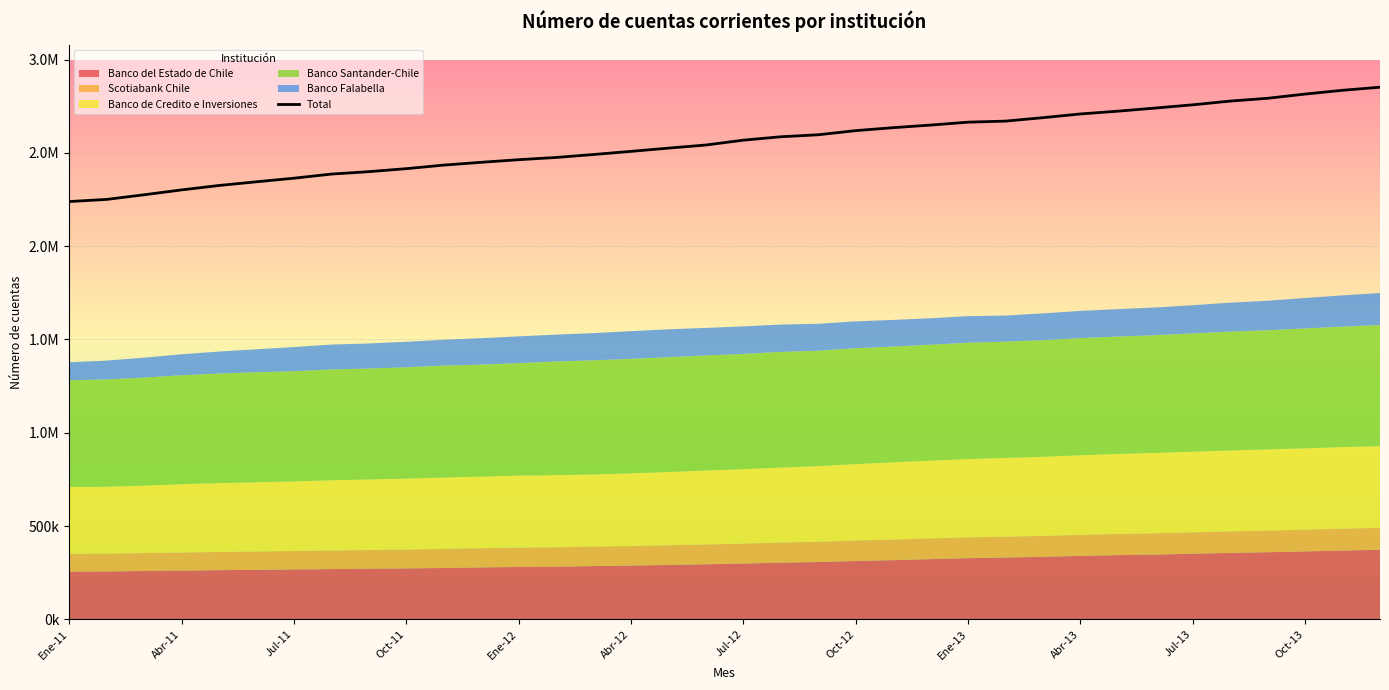

The chart shows a value of 2619160 at Oct-12. True or false?

True